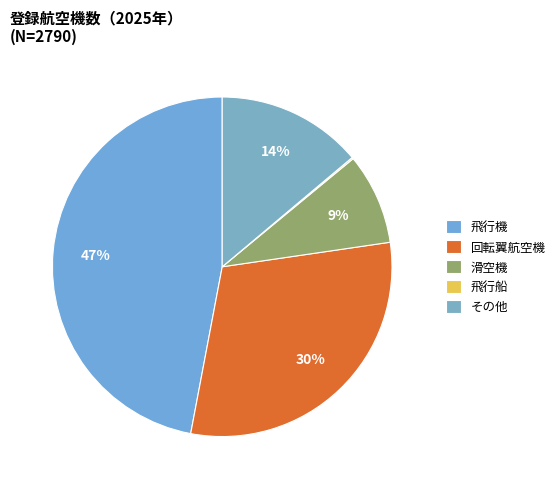

Approximately how many times larger is the value at その他 compared to 滑空機?

1.6